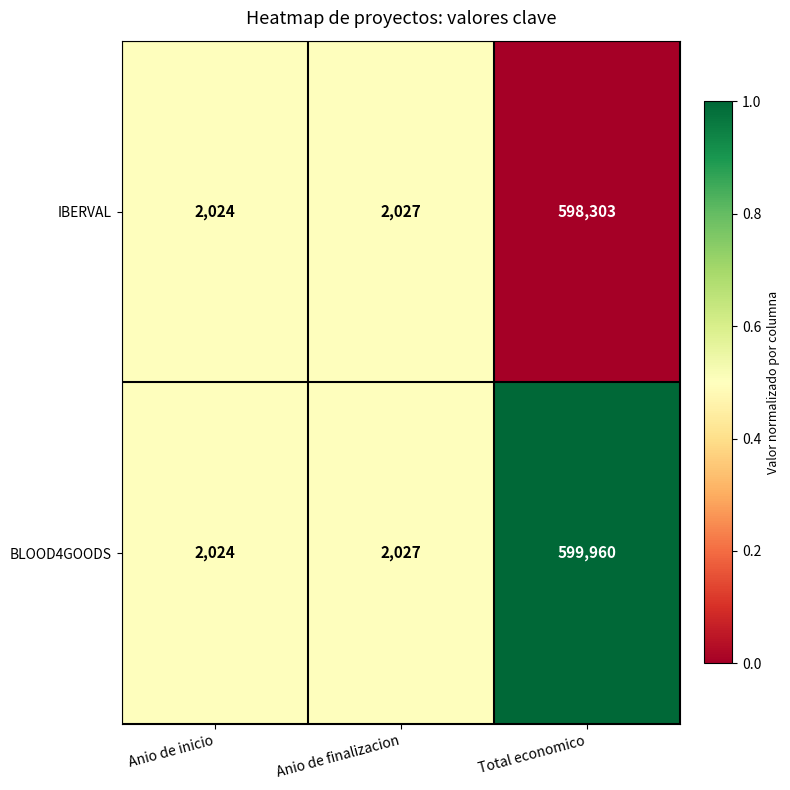

What is the total value across all series at Anio de finalizacion?

4054